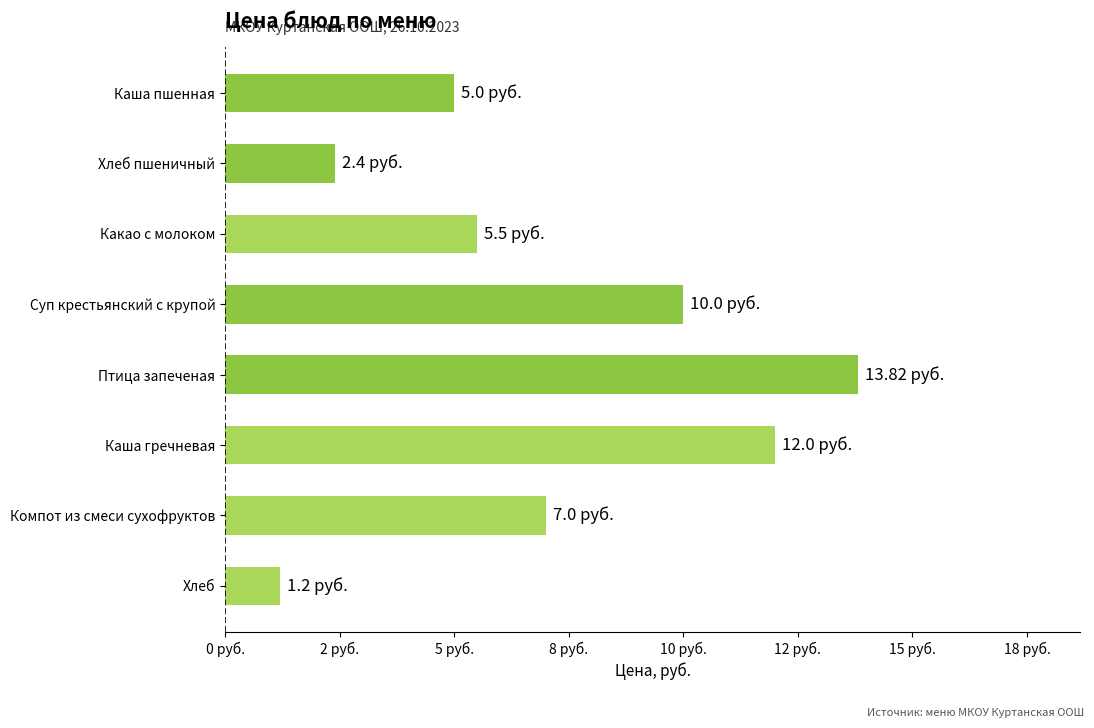

What is the smallest value displayed?

1.2